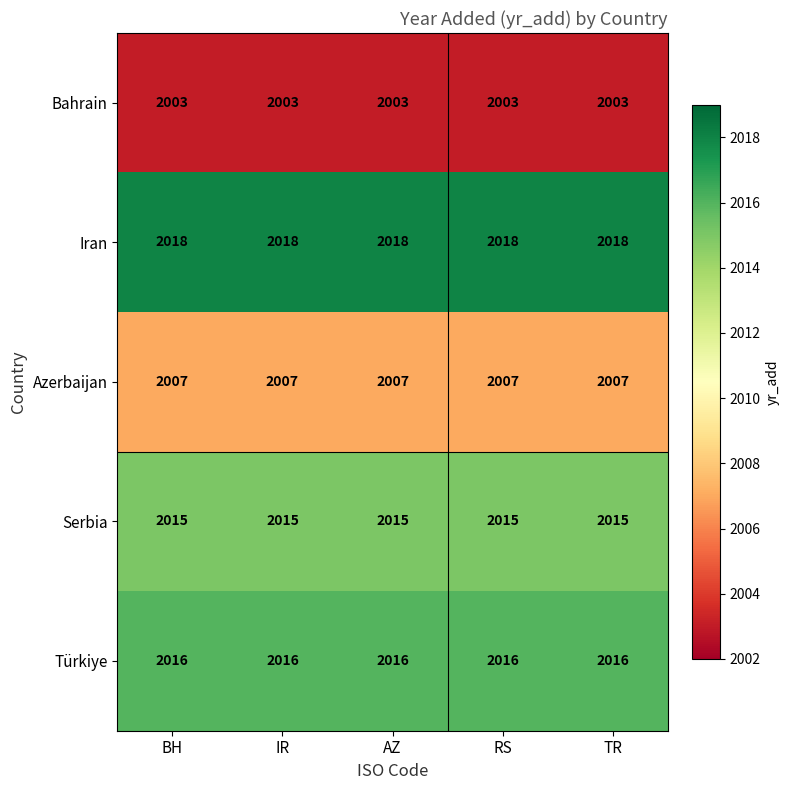

What is the total value across all series at BH?

10059